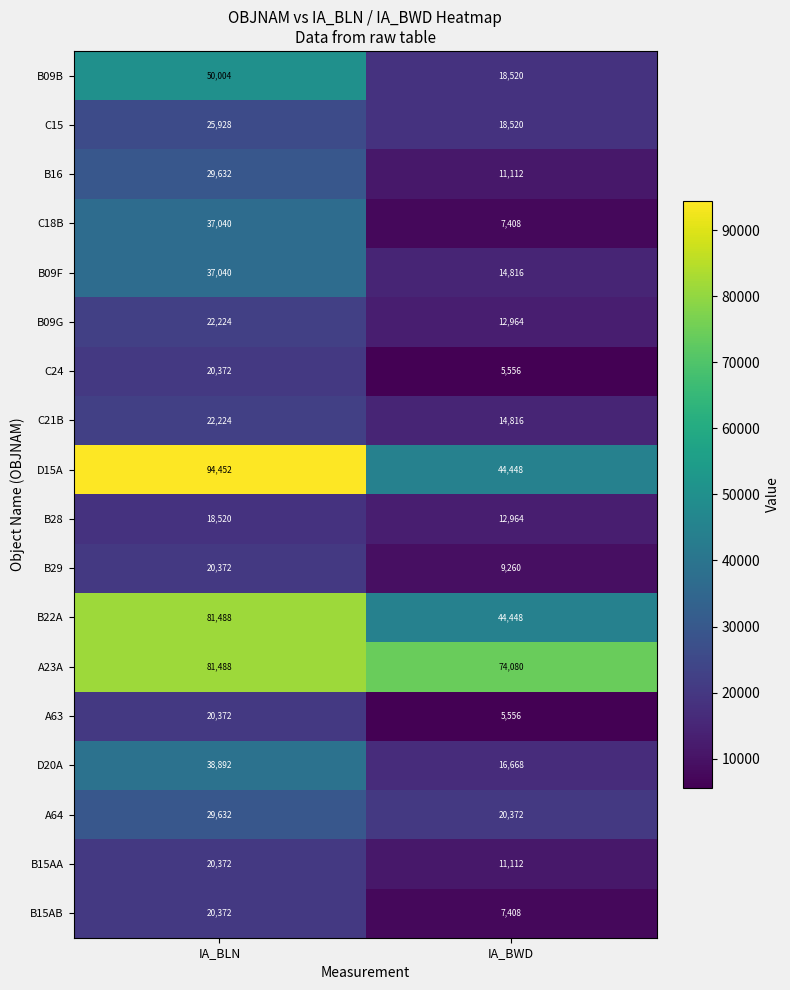

What is the sum of the C24 values at IA_BLN and IA_BWD?

25928